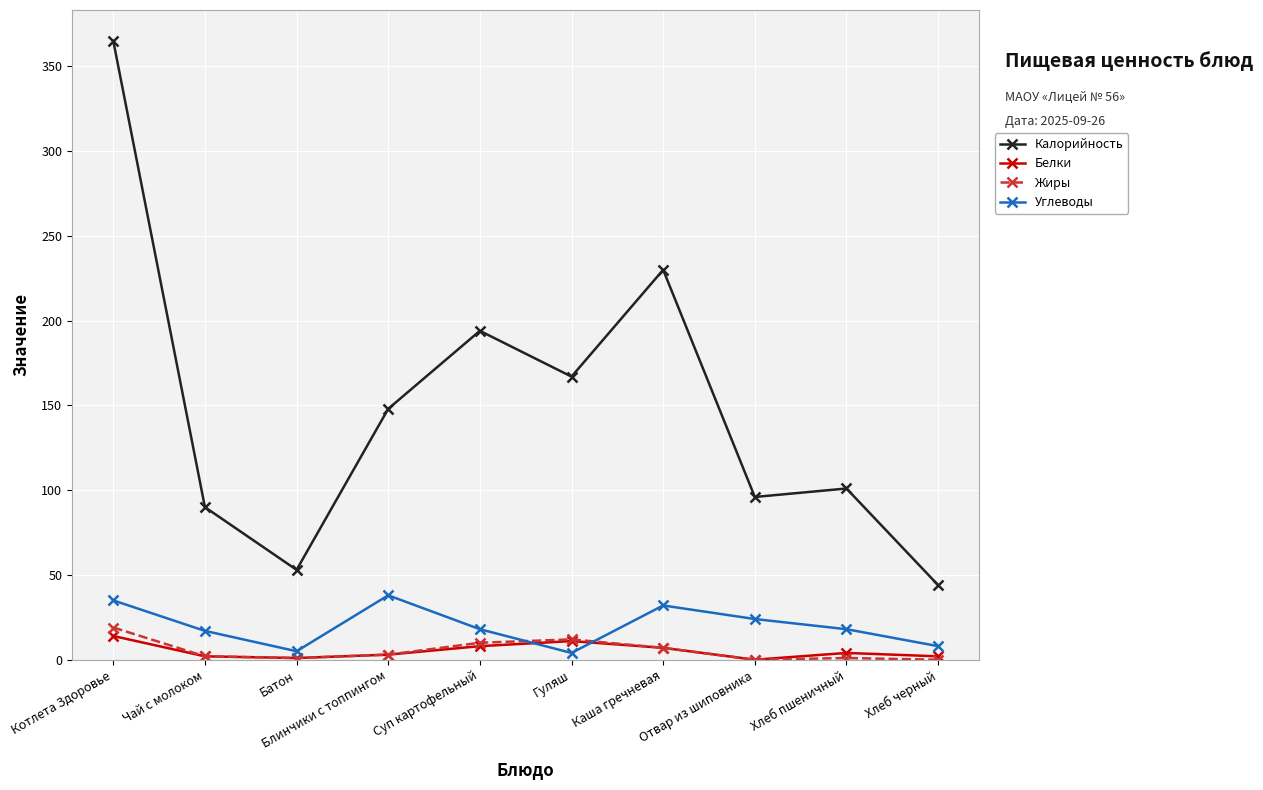

What position from the right is Суп картофельный?

6